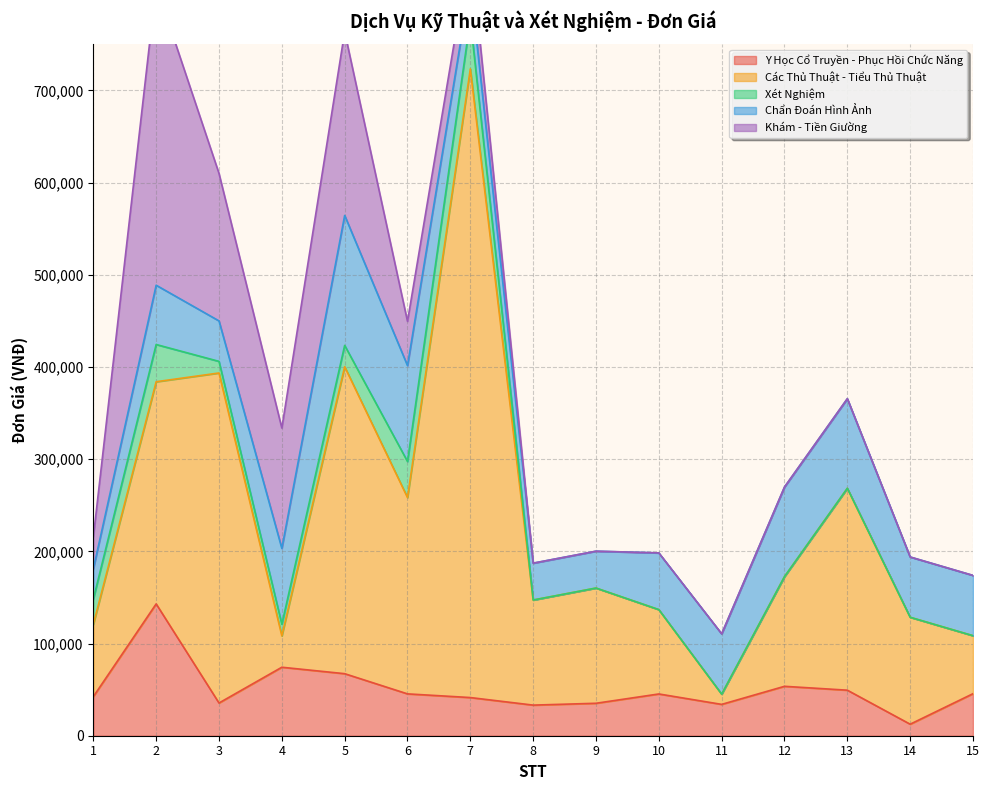

What is the difference between the Chẩn Đoán Hình Ảnh values at 14 and 8?

25400